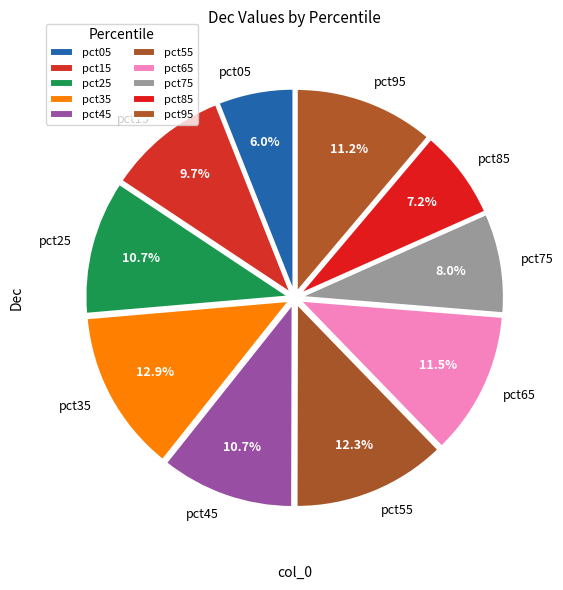

Which category has the smallest portion of the pie?

pct05